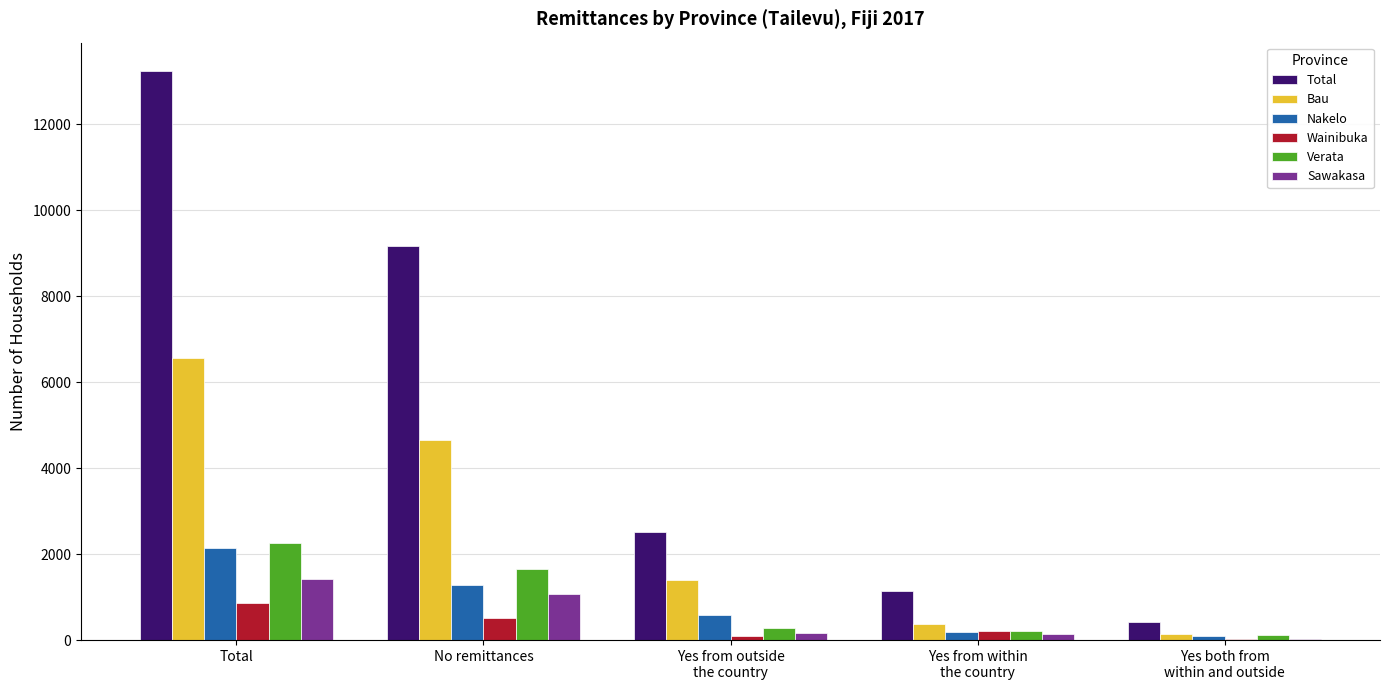

What is the maximum value shown in the chart?

13238